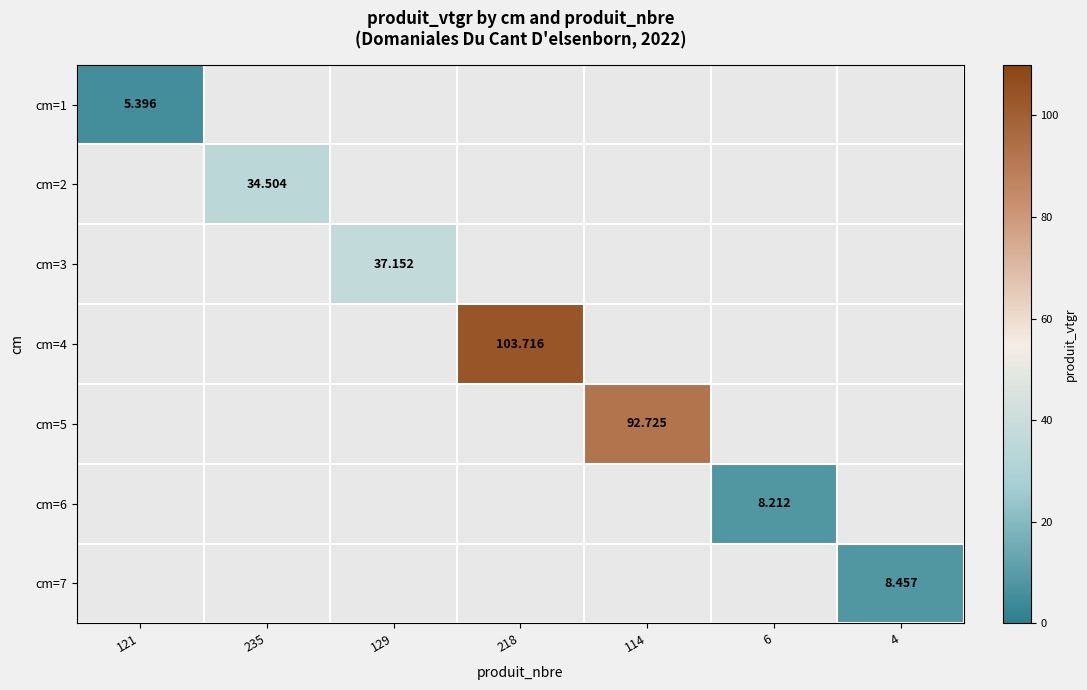

What is the smallest value displayed?

5.4